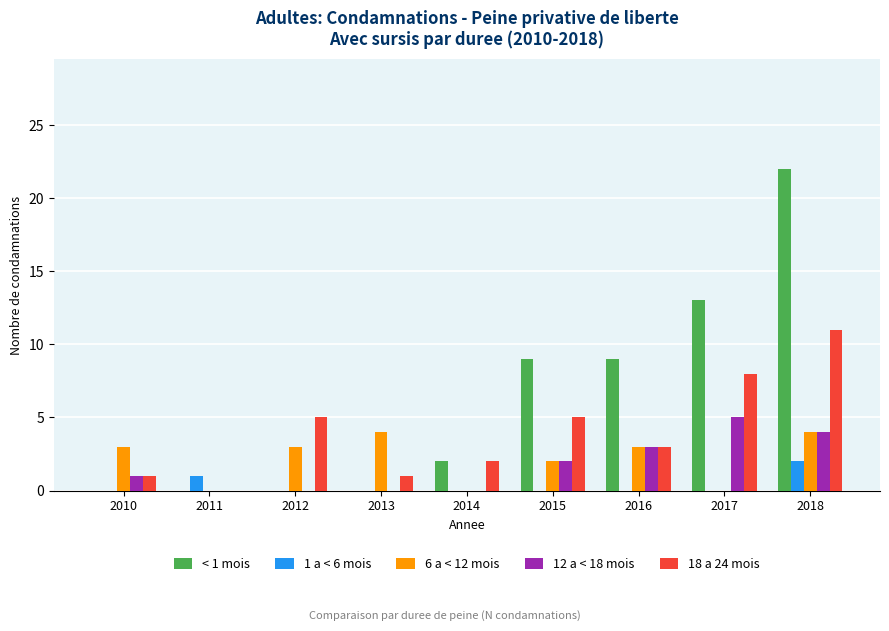

Is the value of < 1 mois at 2017 greater than the value of 18 a 24 mois at 2017?

Yes